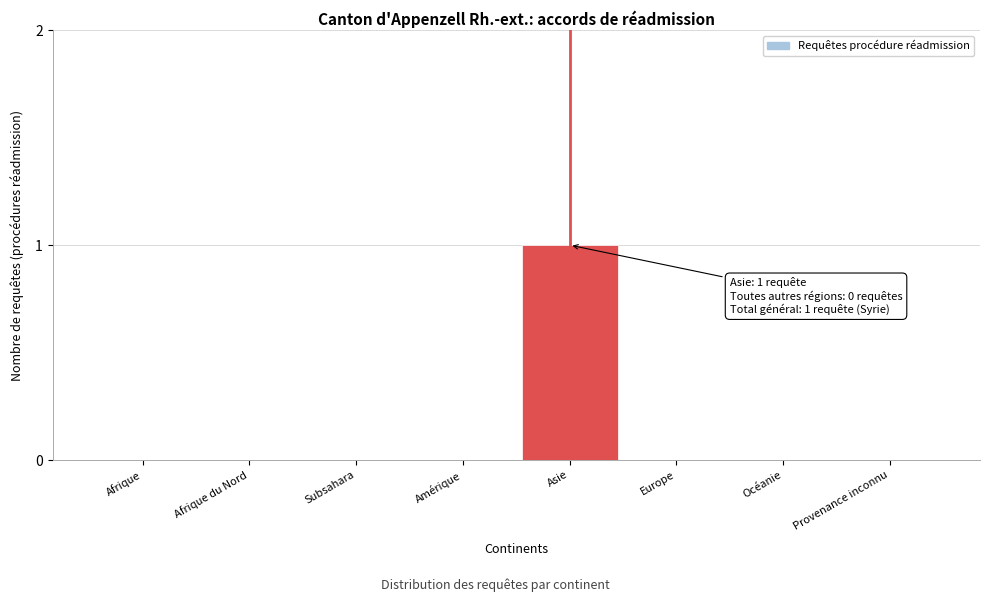

Reading right to left, transcribe all the data shown in this chart.

Provenance inconnu=0	Océanie=0	Europe=0	Asie=1	Amérique=0	Subsahara=0	Afrique du Nord=0	Afrique=0